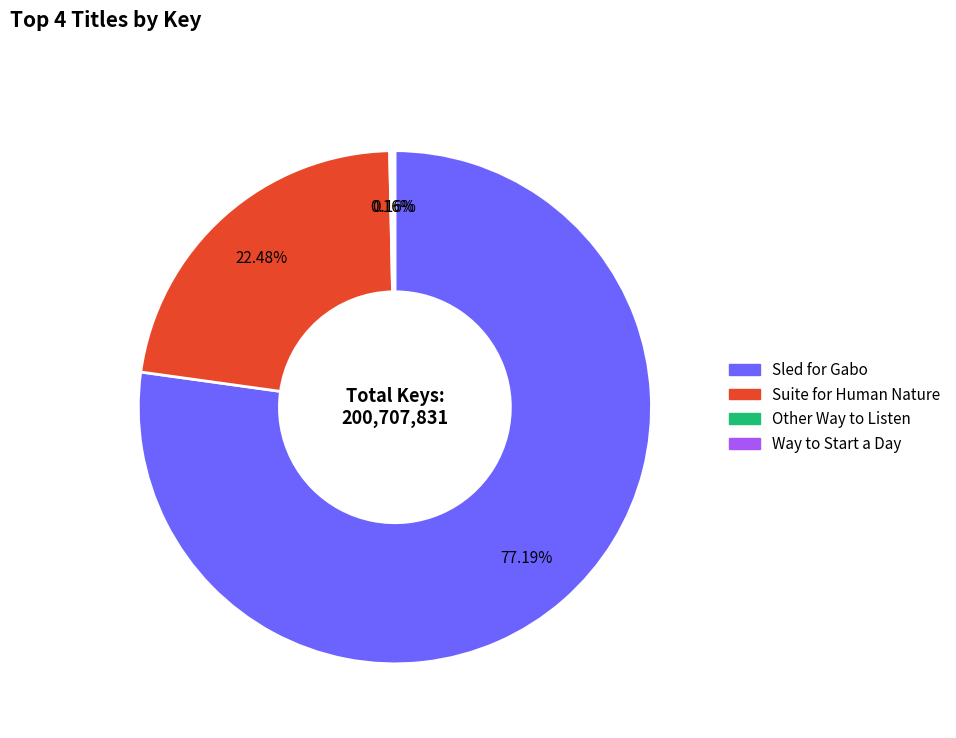

What is the largest slice in the pie chart?

Sled for Gabo